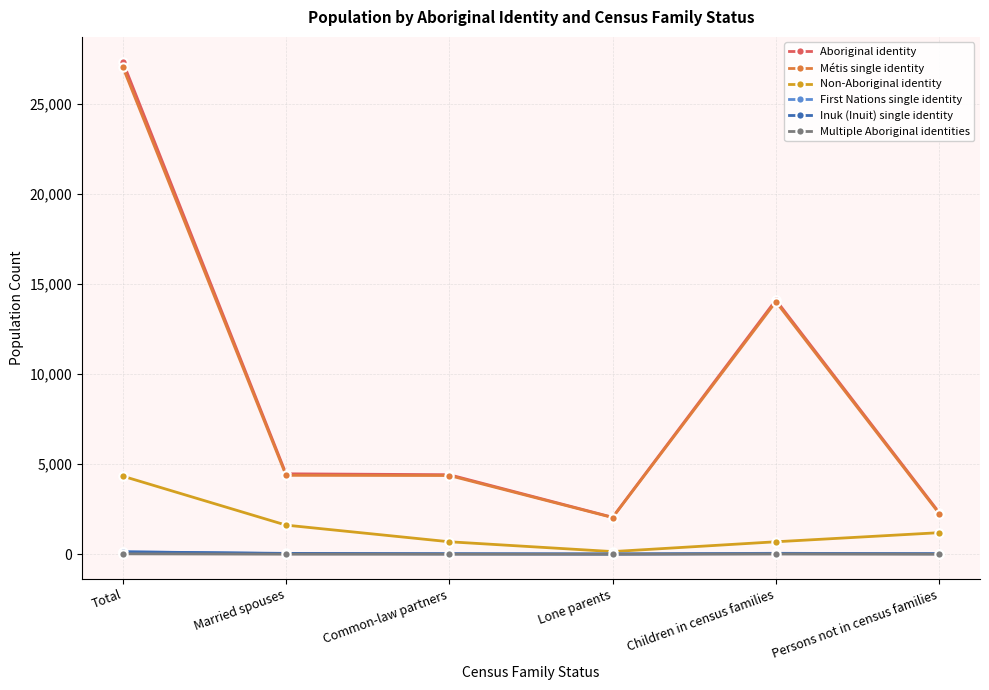

Between Total and Lone parents, which series saw the biggest shift?

Aboriginal identity